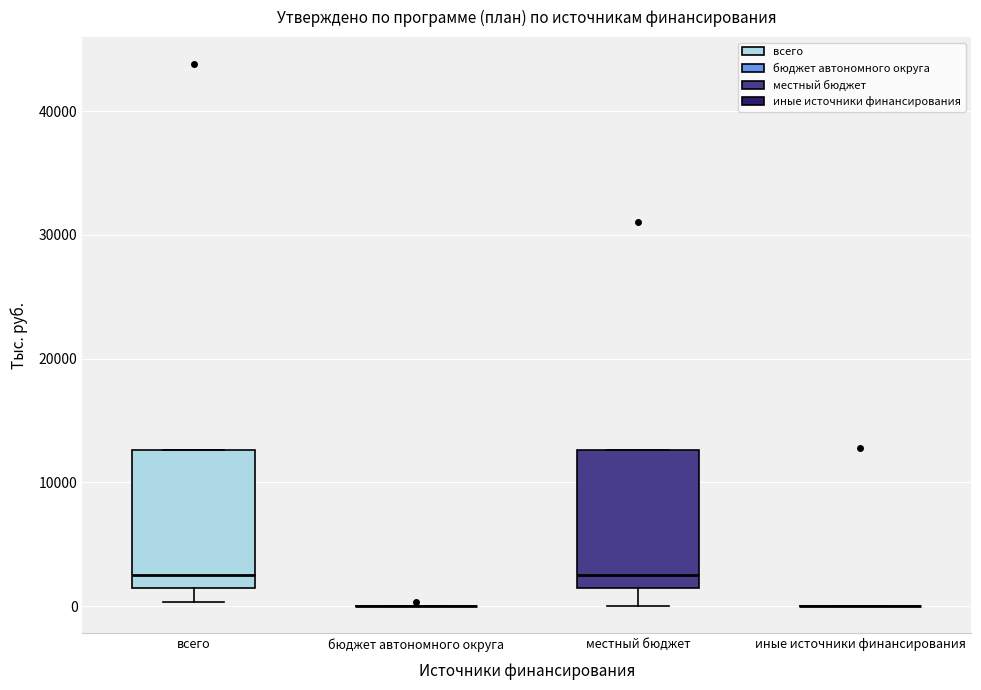

Reading left to right, transcribe this box plot: for each box, give where its median line is, the range the box spans, and where its two whiskers end, as read against the y-axis. The values are not printed on the chart, so give them approximately, as read against the axis.

всего: median 3000, box 1000 to 13000, whiskers 0 to 13000
бюджет автономного округа: box collapsed to a line at 0, whiskers 0 to 0
местный бюджет: median 3000, box 1000 to 13000, whiskers 0 to 13000
иные источники финансирования: box collapsed to a line at 0, whiskers 0 to 0